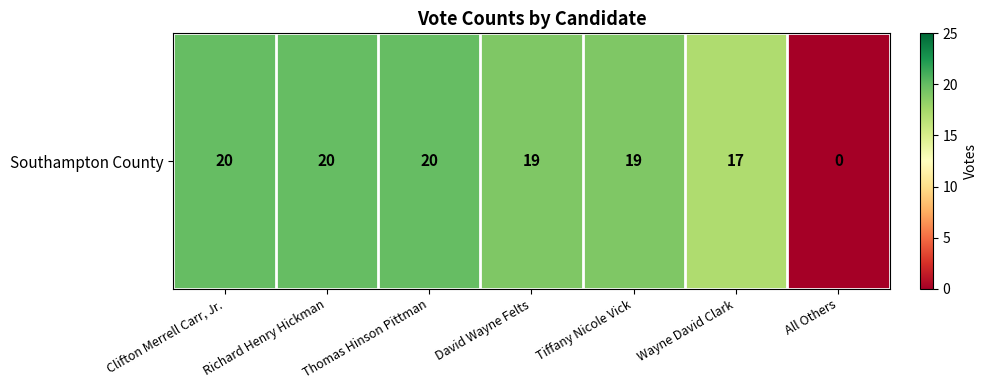

What is the difference between the maximum and second lowest values?

3